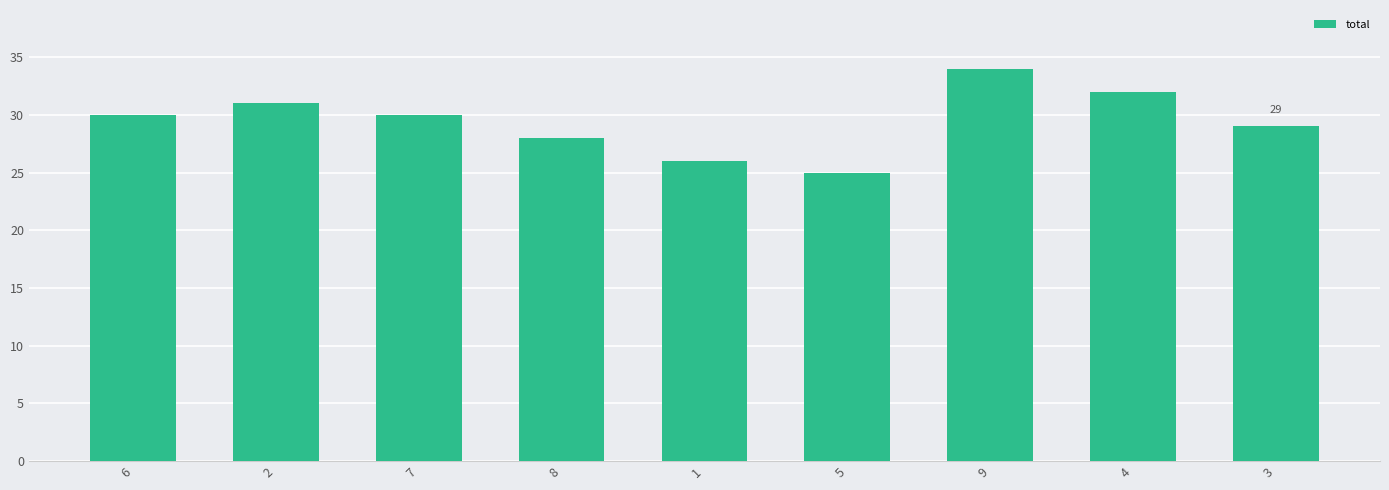

What is the sum of the values at 3 and 5?

54